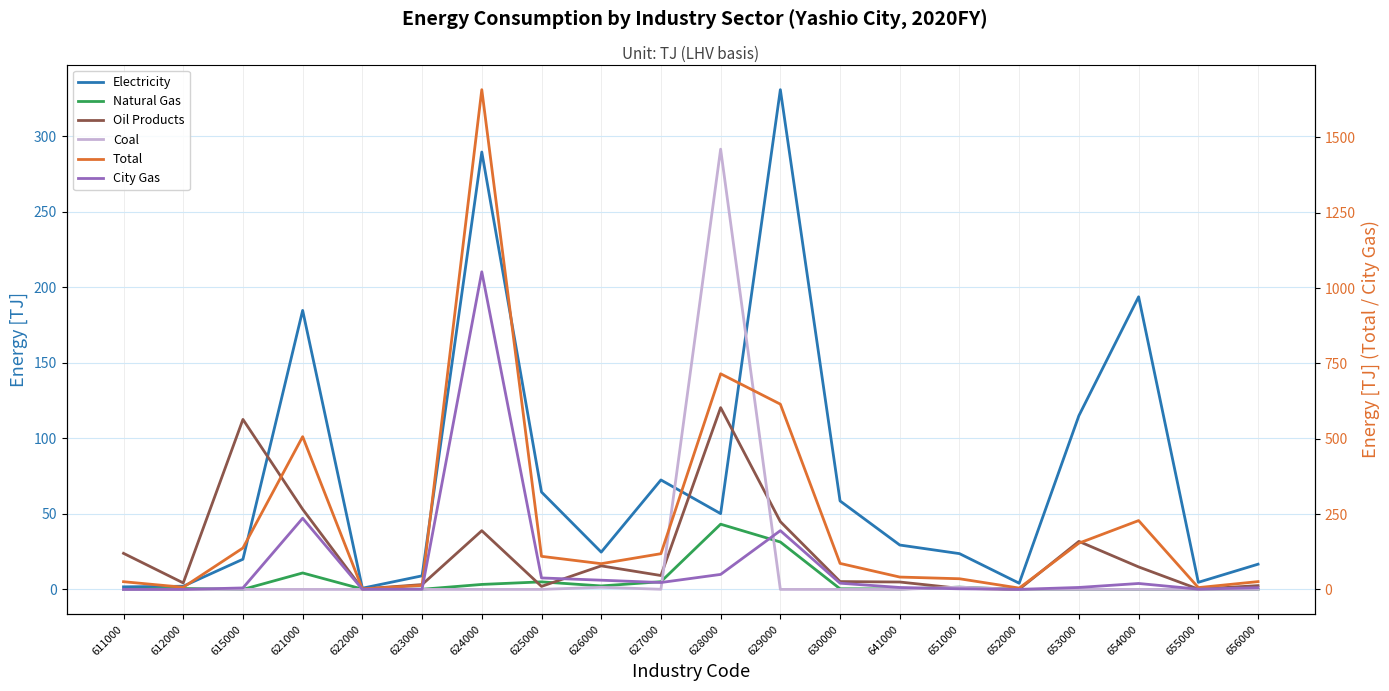

Reading left to right, transcribe all the data shown in this chart.

Electricity: 1.7	2.1	20.0	184.8	0.8	9.0	289.7	64.5	24.7	72.5	50.2	331.0	58.6	29.4	23.7	4.1	115.1	193.8	4.7	16.7
Natural Gas: 0.0	0.6	0.0	10.9	0.2	0.1	3.3	5.0	2.3	5.1	43.2	31.4	0.4	0.3	1.5	0.0	0.0	0.0	0.0	0.0
Oil Products: 23.9	4.3	112.6	53.1	0.3	3.2	38.9	2.0	15.6	9.2	120.4	44.9	5.2	4.9	0.7	0.1	31.8	14.9	0.2	2.5
Coal: 0.0	0.0	0.0	0.0	0.0	0.0	0.0	0.0	1.4	0.1	291.6	0.0	0.0	0.0	1.5	0.0	0.0	0.0	0.0	0.0
Total: 25.6	7.1	137.5	507.0	1.8	13.2	1658.7	109.8	85.4	118.6	715.7	614.9	86.3	41.0	35.4	4.4	153.5	228.5	6.0	25.9
City Gas: 0.0	0.0	4.9	236.2	0.5	0.9	1054.2	38.1	30.6	22.9	49.8	195.1	20.6	6.4	2.0	0.2	6.5	19.7	1.0	5.7